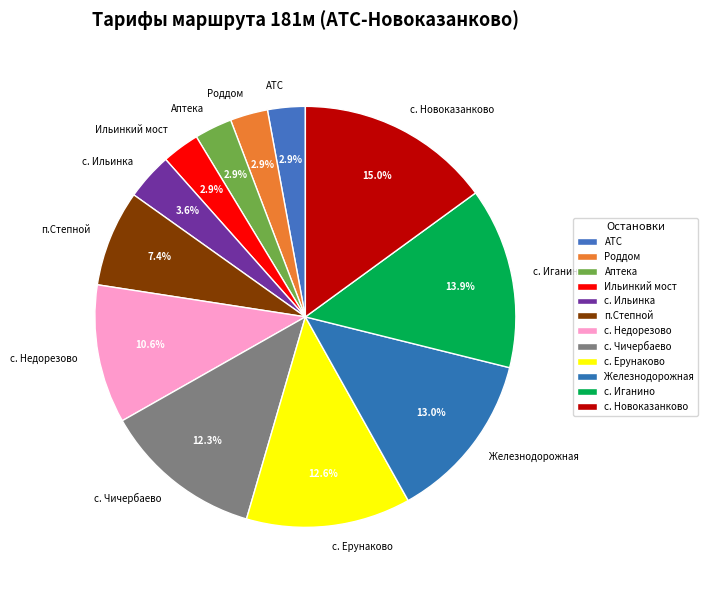

What is the largest slice in the pie chart?

с. Новоказанково